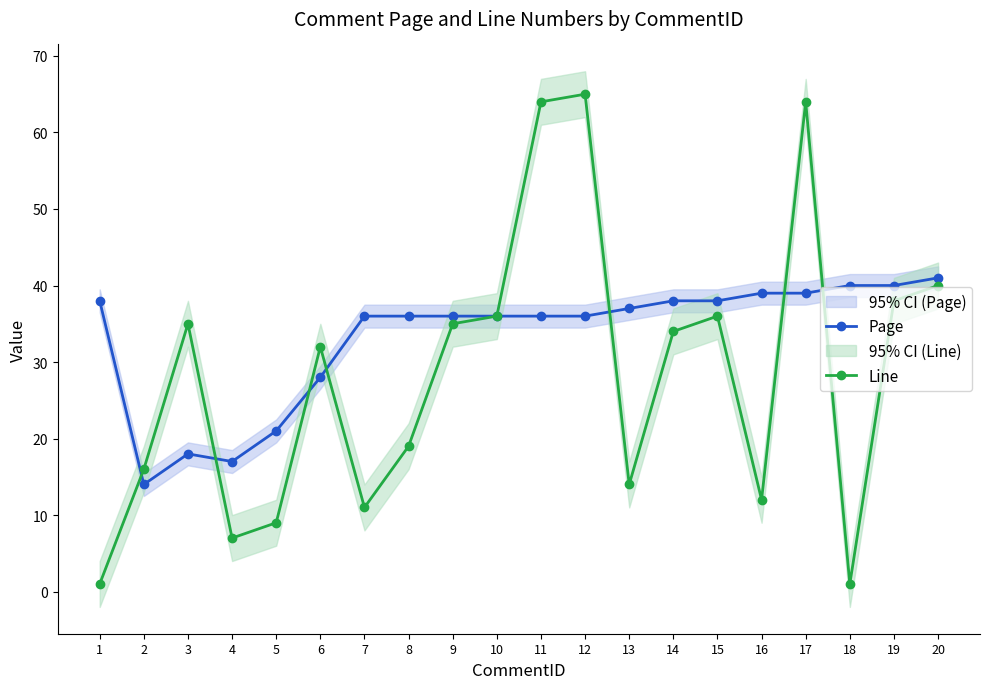

Reading left to right, list all the values displayed in this chart.

Page: 1=38	2=14	3=18	4=17	5=21	6=28	7=36	8=36	9=36	10=36	11=36	12=36	13=37	14=38	15=38	16=39	17=39	18=40	19=40	20=41
Line: 1=1	2=16	3=35	4=7	5=9	6=32	7=11	8=19	9=35	10=36	11=64	12=65	13=14	14=34	15=36	16=12	17=64	18=1	19=38	20=40